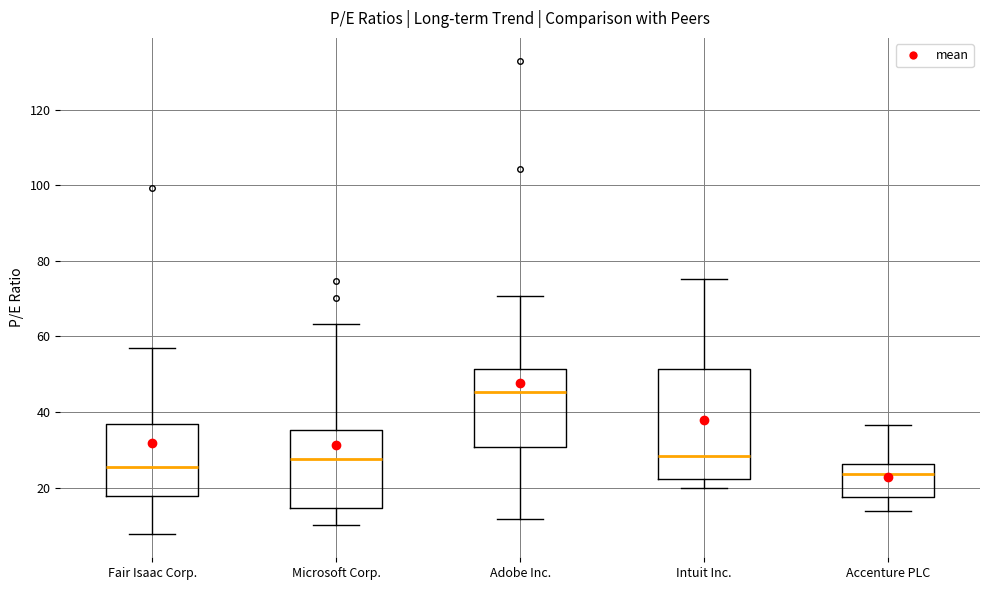

Reading left to right, transcribe this box plot: for each box, give where its median line is, the range the box spans, and where its two whiskers end, as read against the y-axis. The values are not printed on the chart, so give them approximately, as read against the axis.

Fair Isaac Corp.: median 26, box 18 to 36, whiskers 8 to 56
Microsoft Corp.: median 28, box 14 to 36, whiskers 10 to 64
Adobe Inc.: median 46, box 30 to 52, whiskers 12 to 70
Intuit Inc.: median 28, box 22 to 52, whiskers 20 to 76
Accenture PLC: median 24, box 18 to 26, whiskers 14 to 36